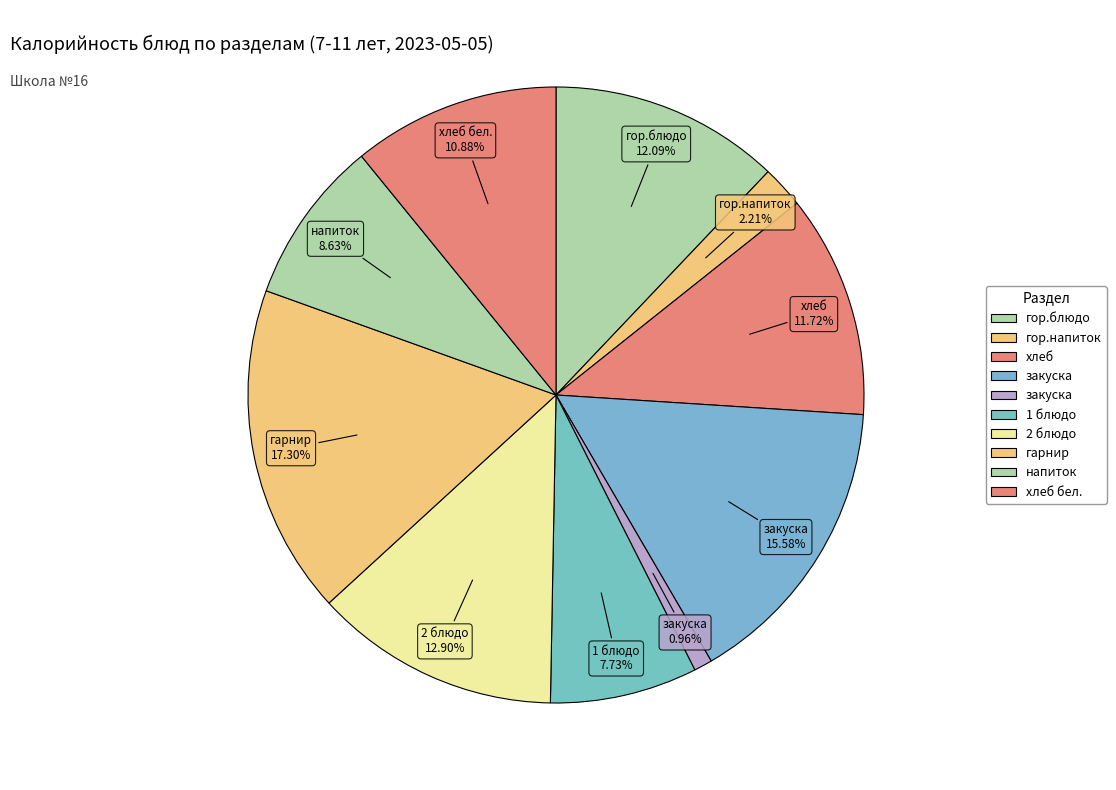

What is the smallest slice in the pie chart?

закуска (Обед)